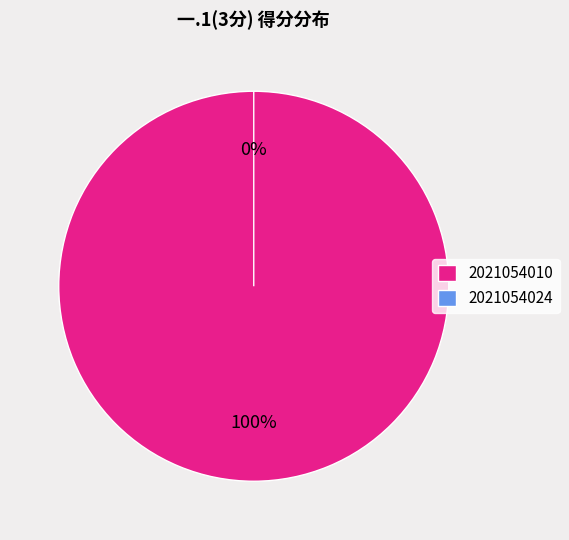

To the nearest percent, what is the difference between the largest and smallest slice percentages?

100%